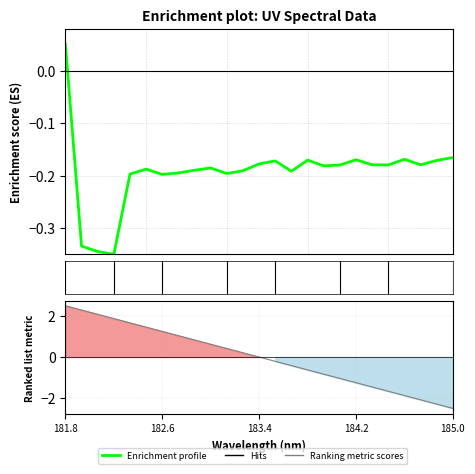

How many lines are shown in the chart?

1